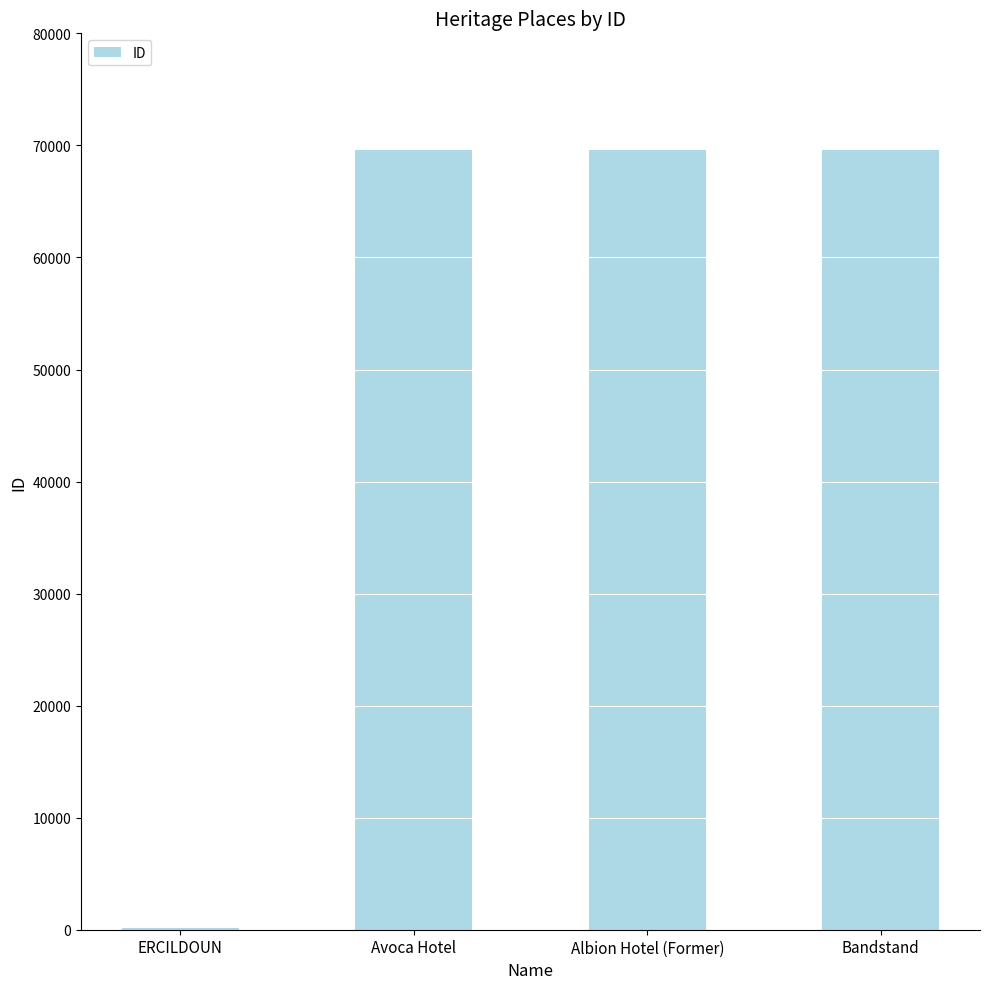

Approximately how many times larger is the value at Avoca Hotel compared to Bandstand?

1.0